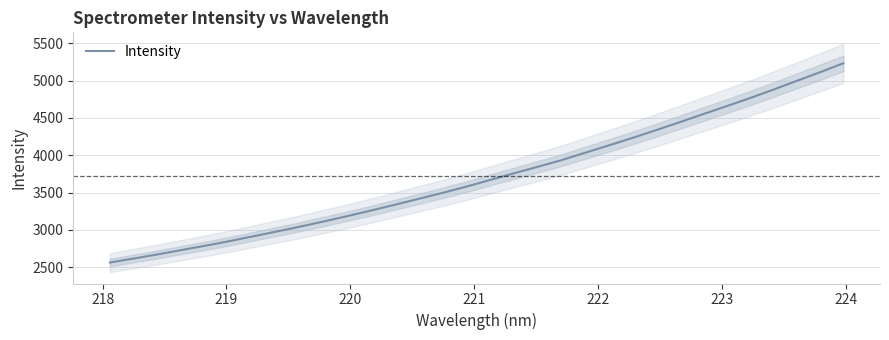

How many distinct data groups are displayed?

1